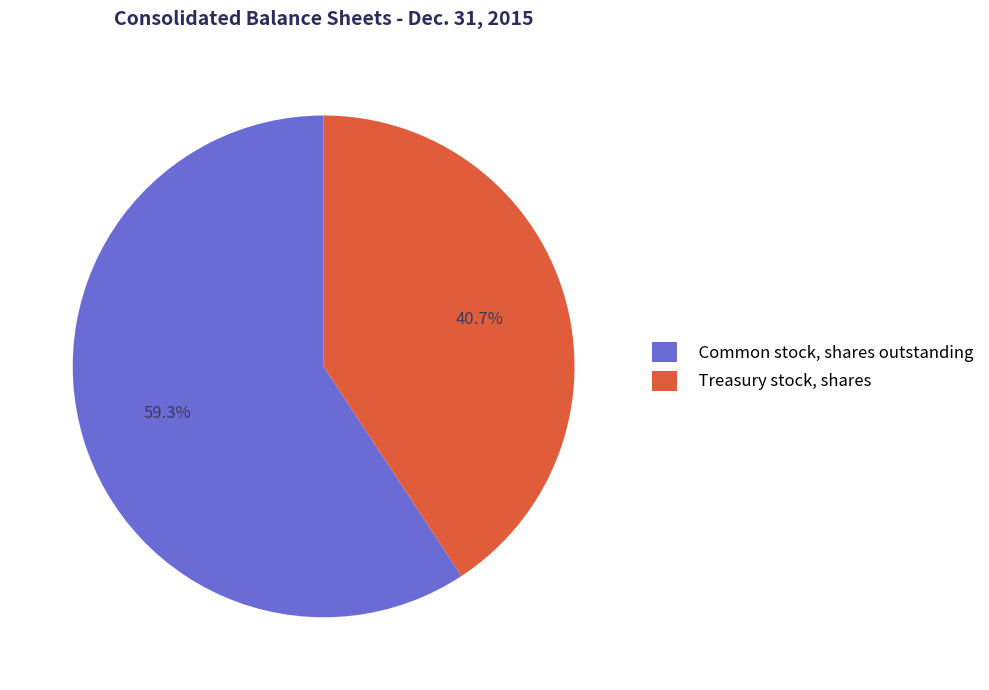

What is the smallest slice in the pie chart?

Treasury stock, shares